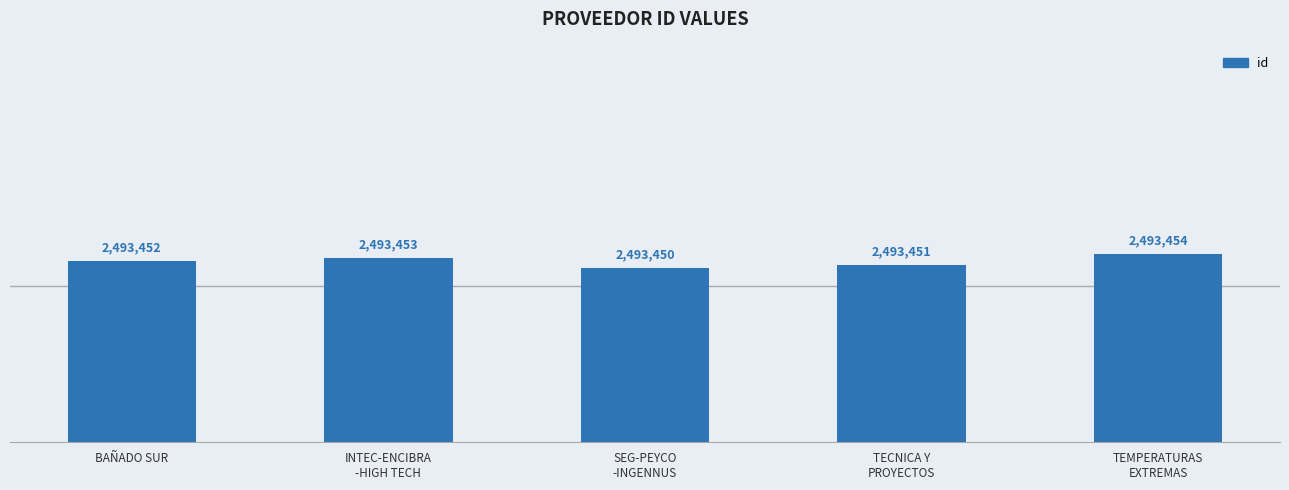

Approximately how many times larger is the value at BAÑADO SUR compared to TEMPERATURAS
EXTREMAS?

1.0